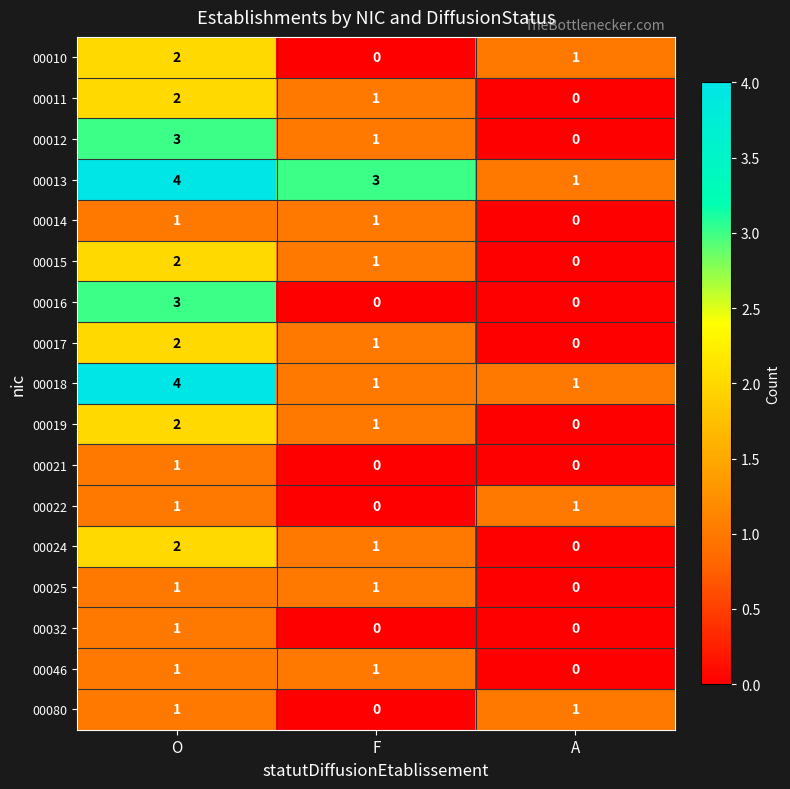

What is the spread (max minus min) of values at O?

3